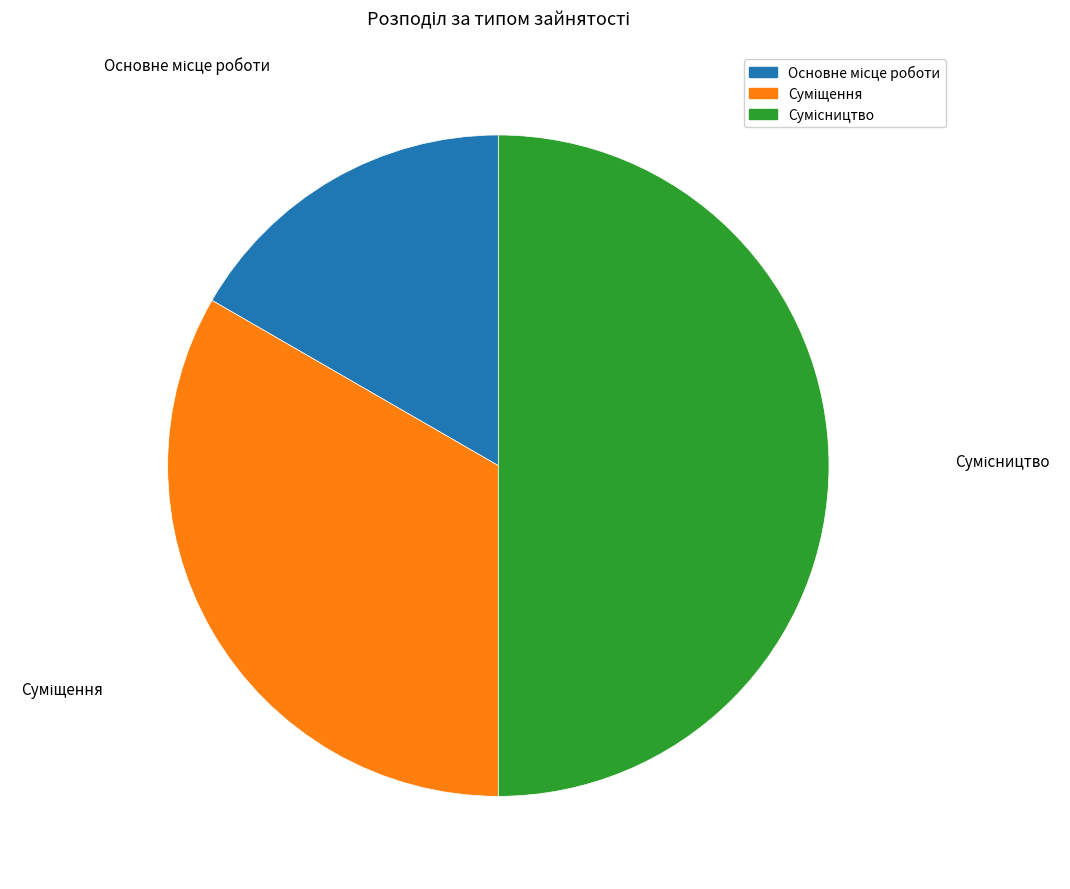

To the nearest percent, what is the average slice percentage?

33%